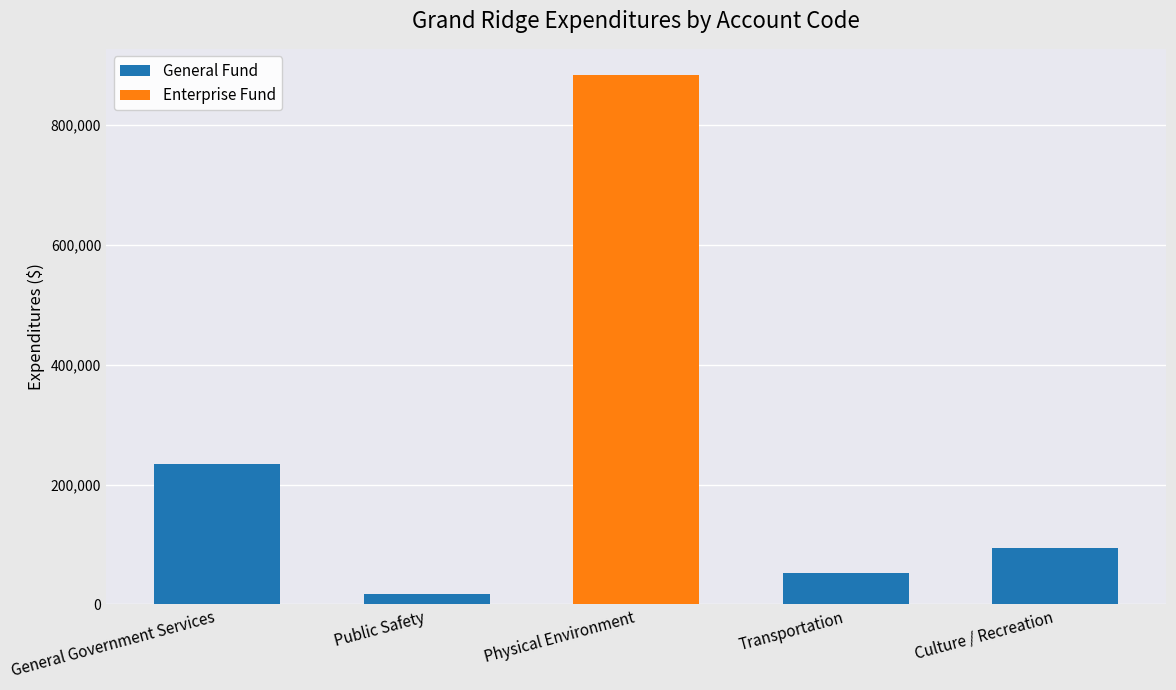

Reading left to right, list the values for the General Fund series.

General Government Services=233568	Public Safety=18177	Physical Environment=0	Transportation=52883	Culture / Recreation=94895